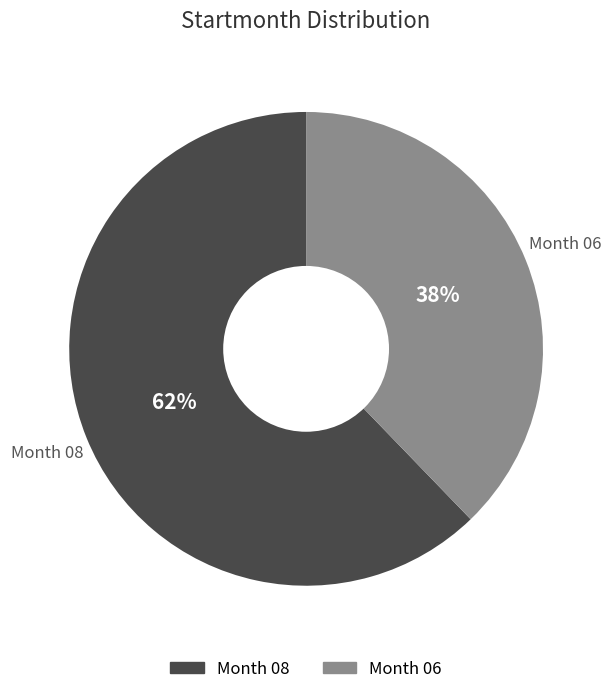

Does any single category account for the majority?

Yes